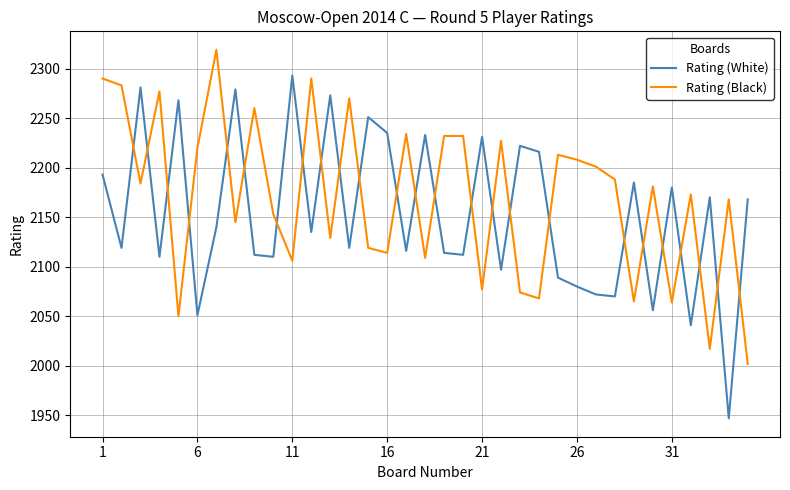

True or false: Rating (White) and Rating (Black) cross at least once.

True